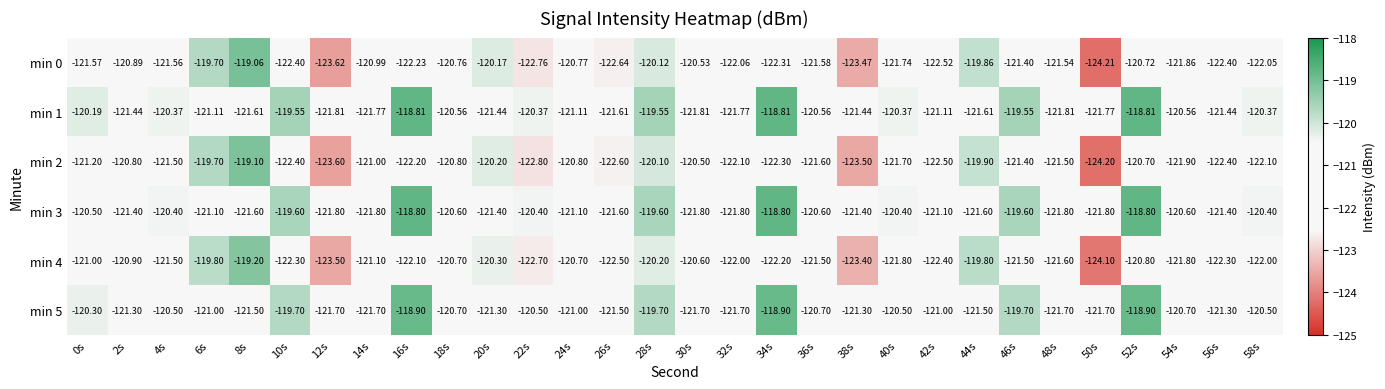

Rank the series by their maximum value, from lowest to highest.

min 4, min 2, min 0, min 5, min 1, min 3